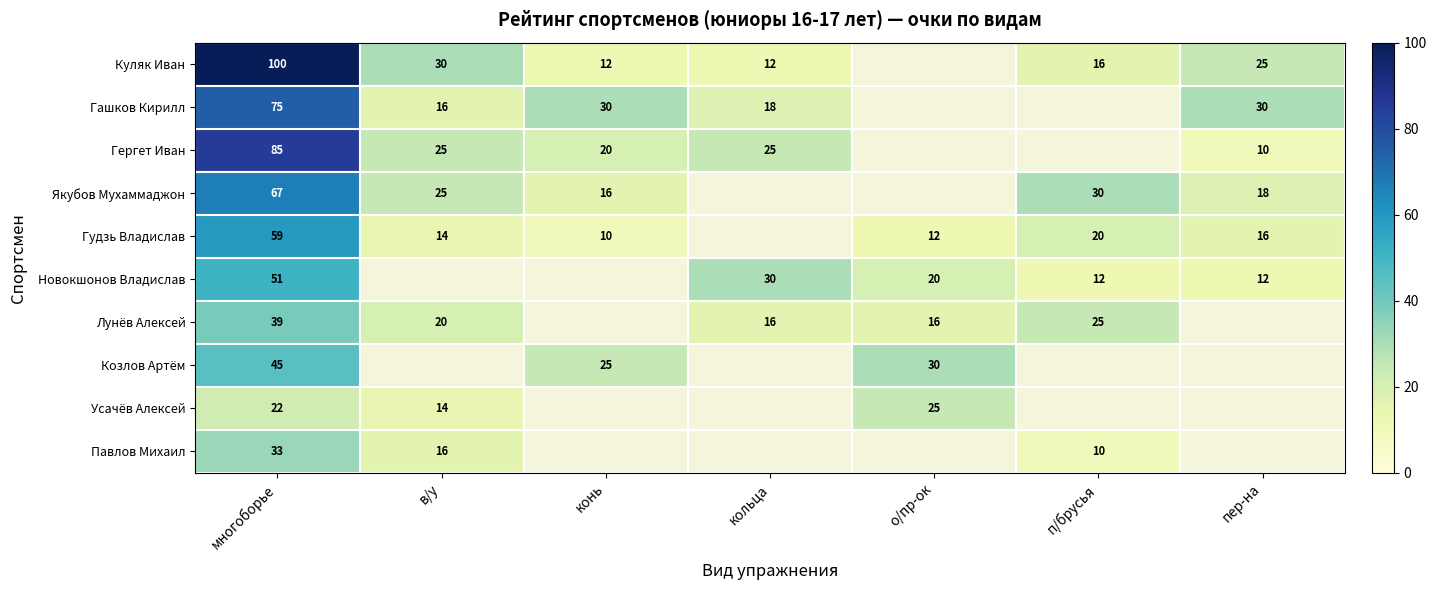

The Усачёв Алексей series shows 39 at многоборье. True or false?

False